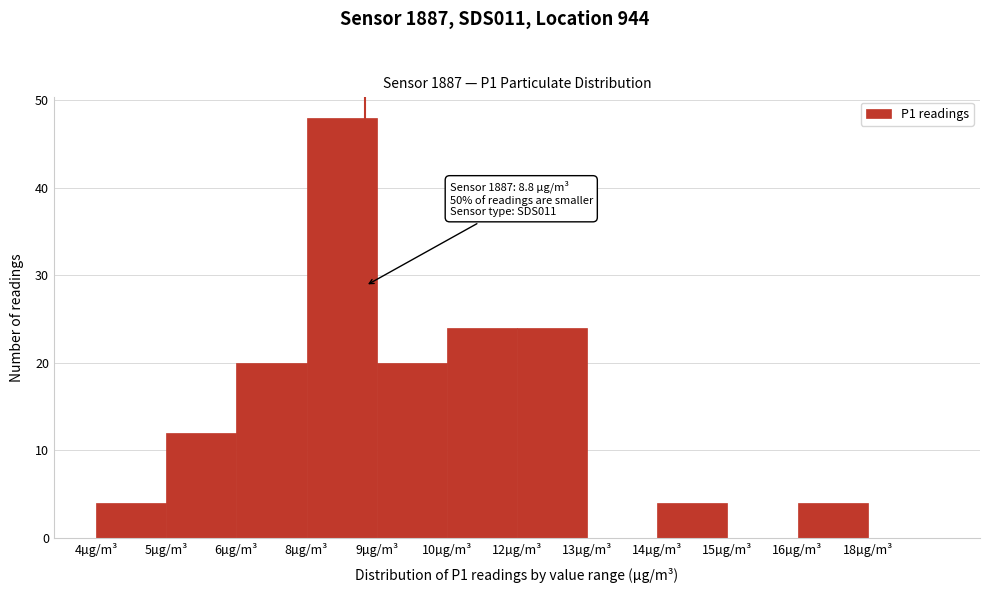

Reading left to right, extract all data points from this chart.

4µg/m³=4	5µg/m³=12	6µg/m³=20	8µg/m³=48	9µg/m³=20	10µg/m³=24	12µg/m³=24	13µg/m³=0	14µg/m³=4	15µg/m³=0	16µg/m³=4	18µg/m³=0